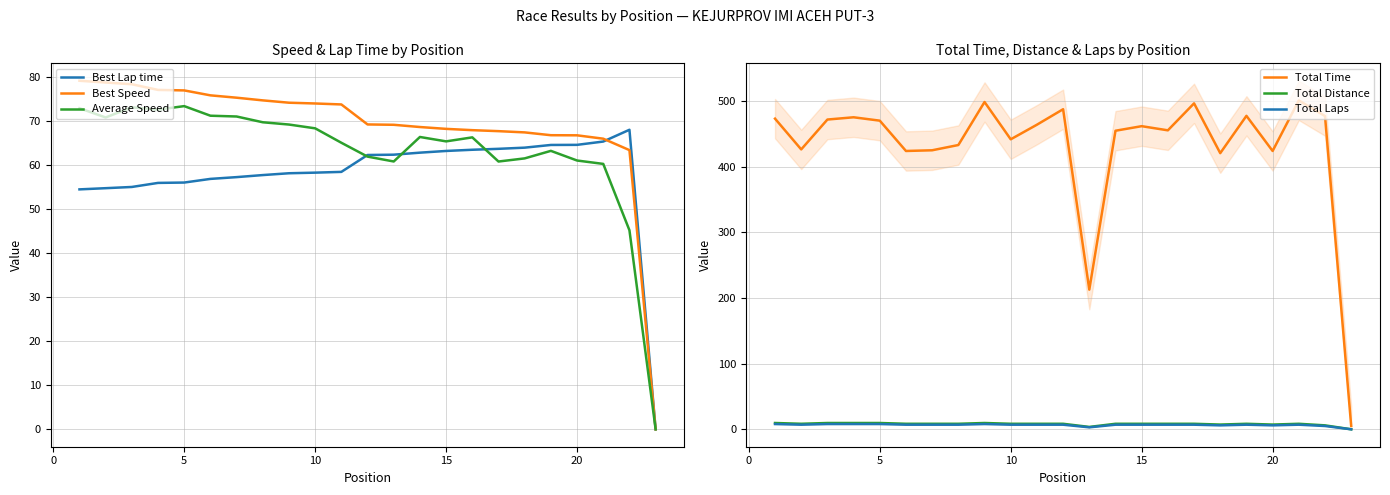

Does the chart display data point markers on the line(s)?

No